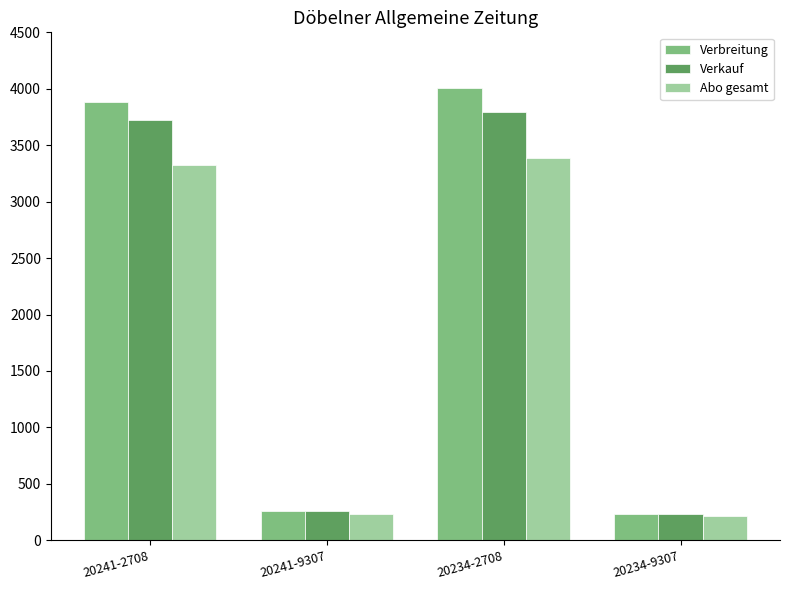

Where is Verkauf nearest to the value 2015?

20241-2708